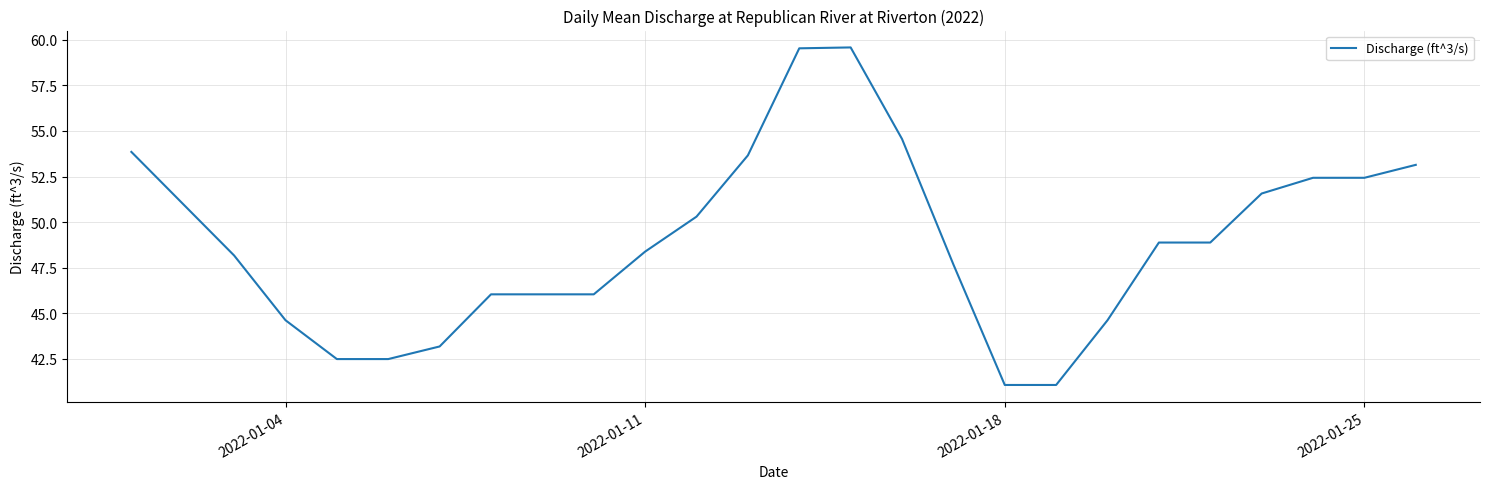

What is the difference between the maximum and minimum values?

18.5